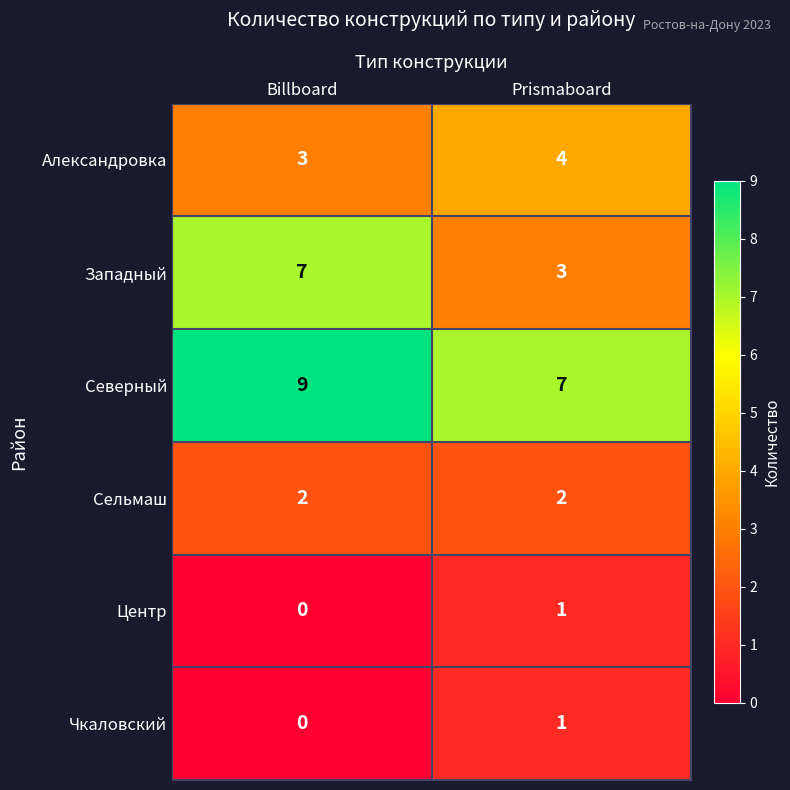

At how many categories does at least one series exceed 4?

2